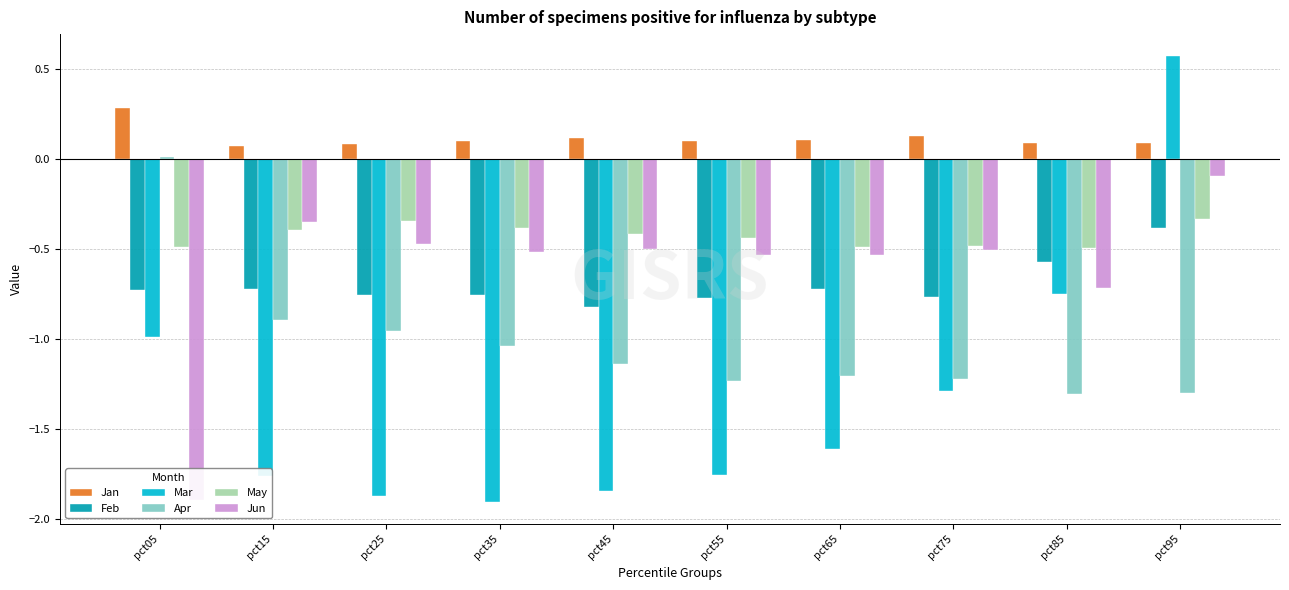

What is the difference between the maximum and minimum values in the Jun series?

1.8